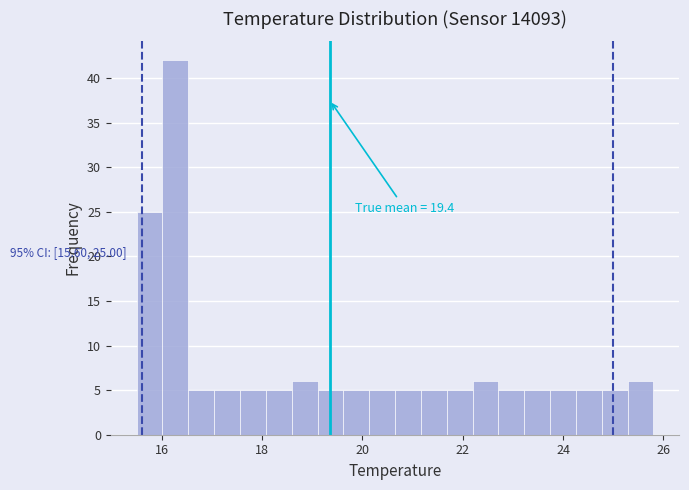

Read against the x-axis, roughly where is the centre of the tallest bar?

16.2